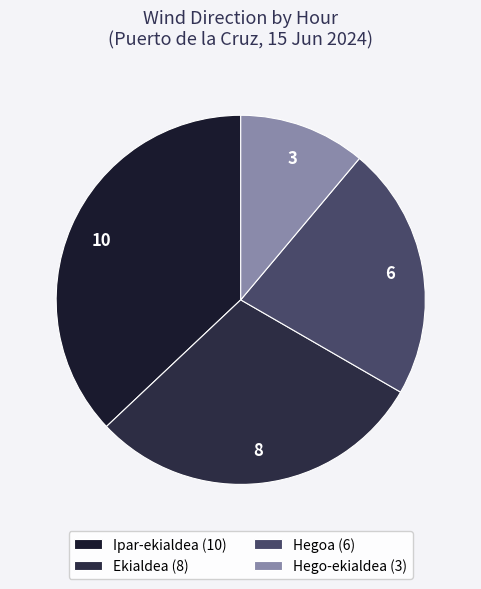

True or false: Ekialdea accounts for 30% of the total.

True